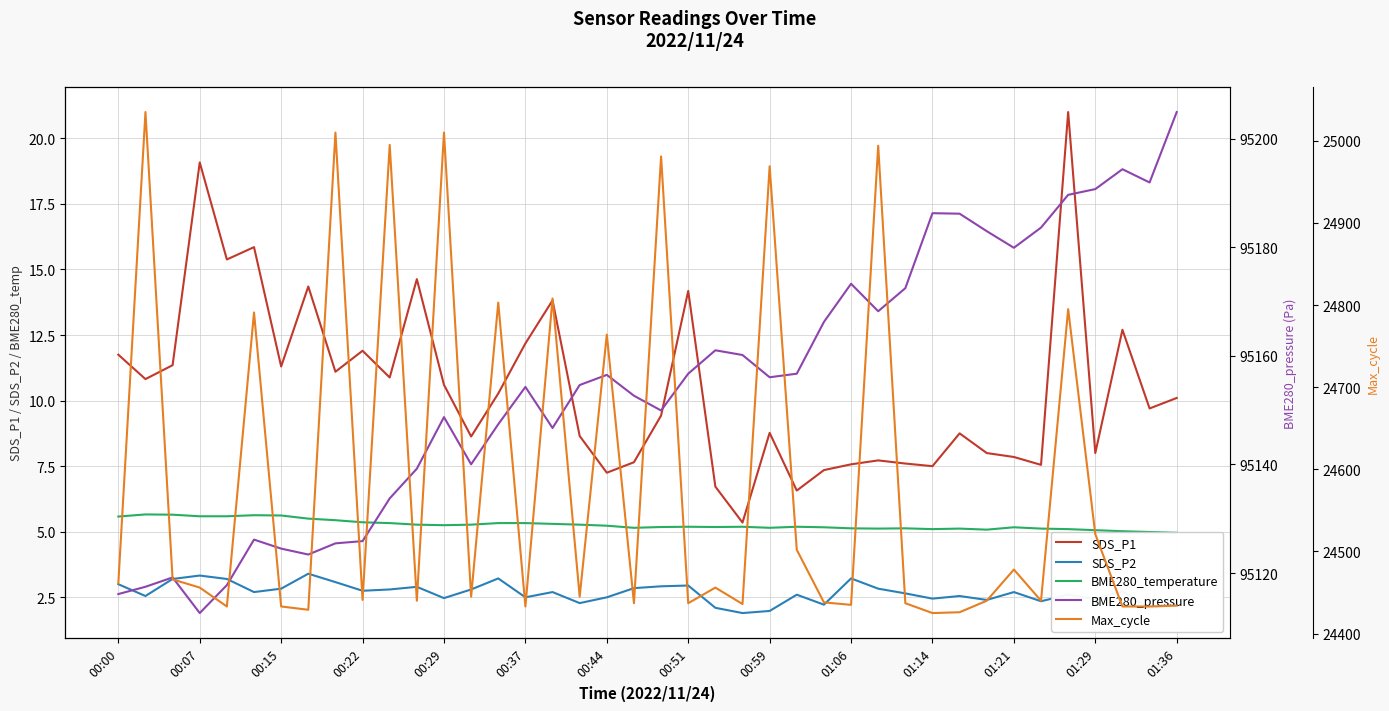

Is this an area chart (filled region under the line)?

No